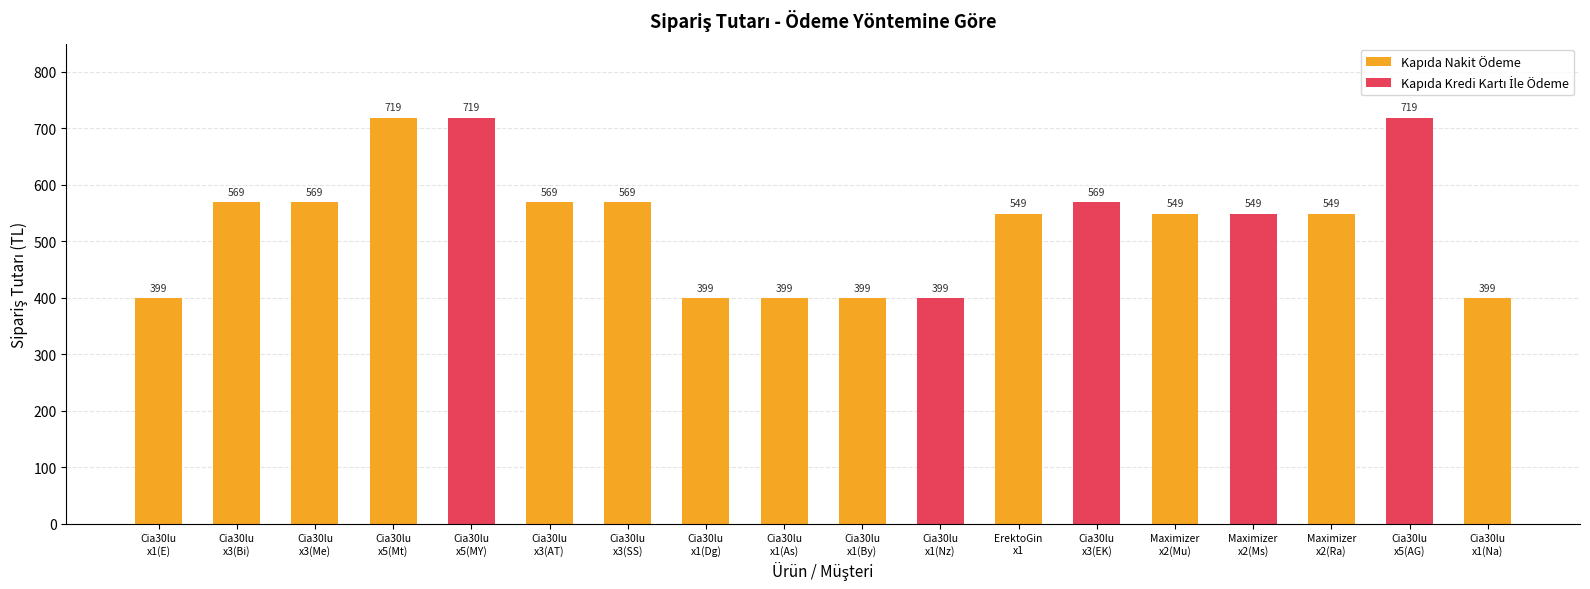

Which category has the highest value across all series?

Cia30lu
x5(Mt)